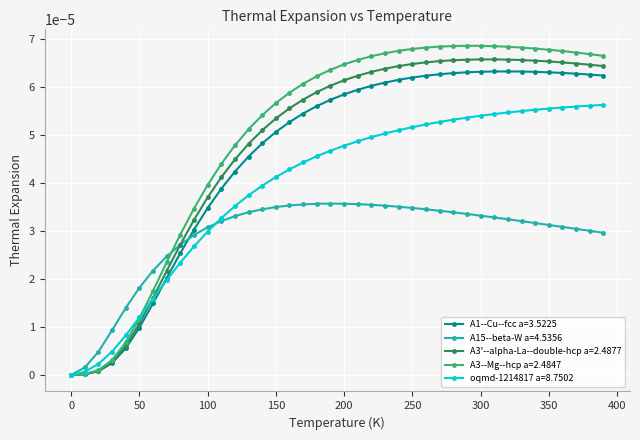

True or false: A3'--alpha-La--double-hcp a=2.4877 has more than 0 points higher than both neighbors.

True